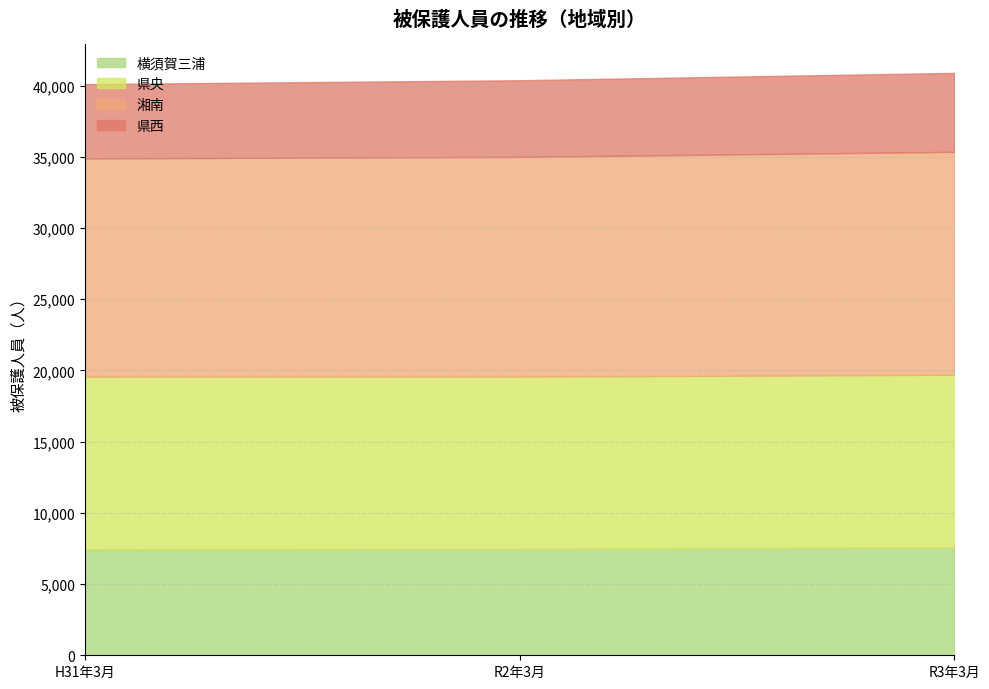

The value of 県西 at R3年3月 is 5541. True or false?

True